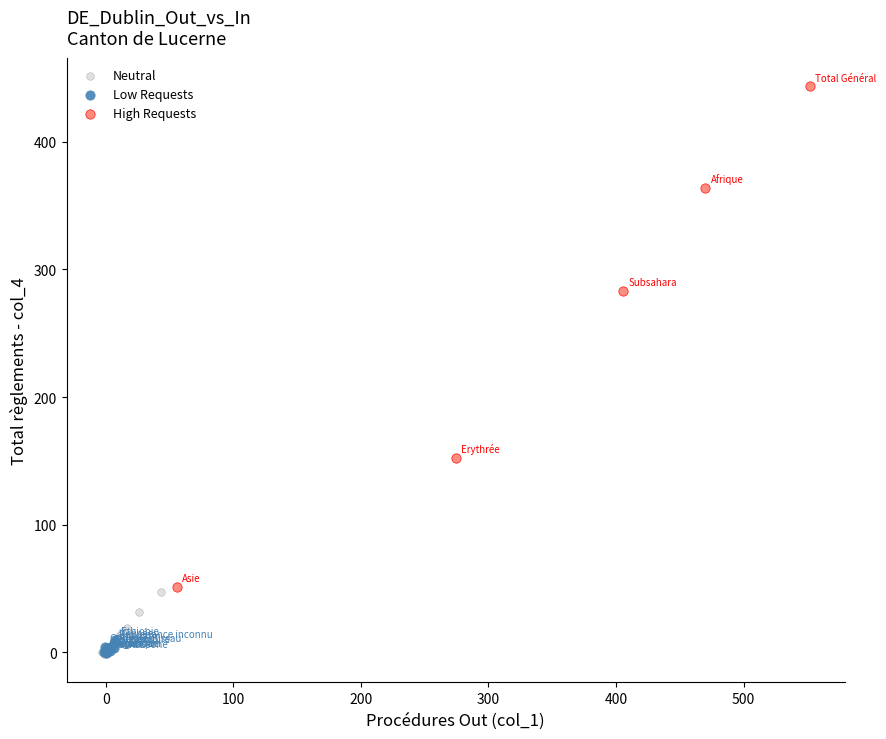

Which series contains the highest Y value?

High Requests